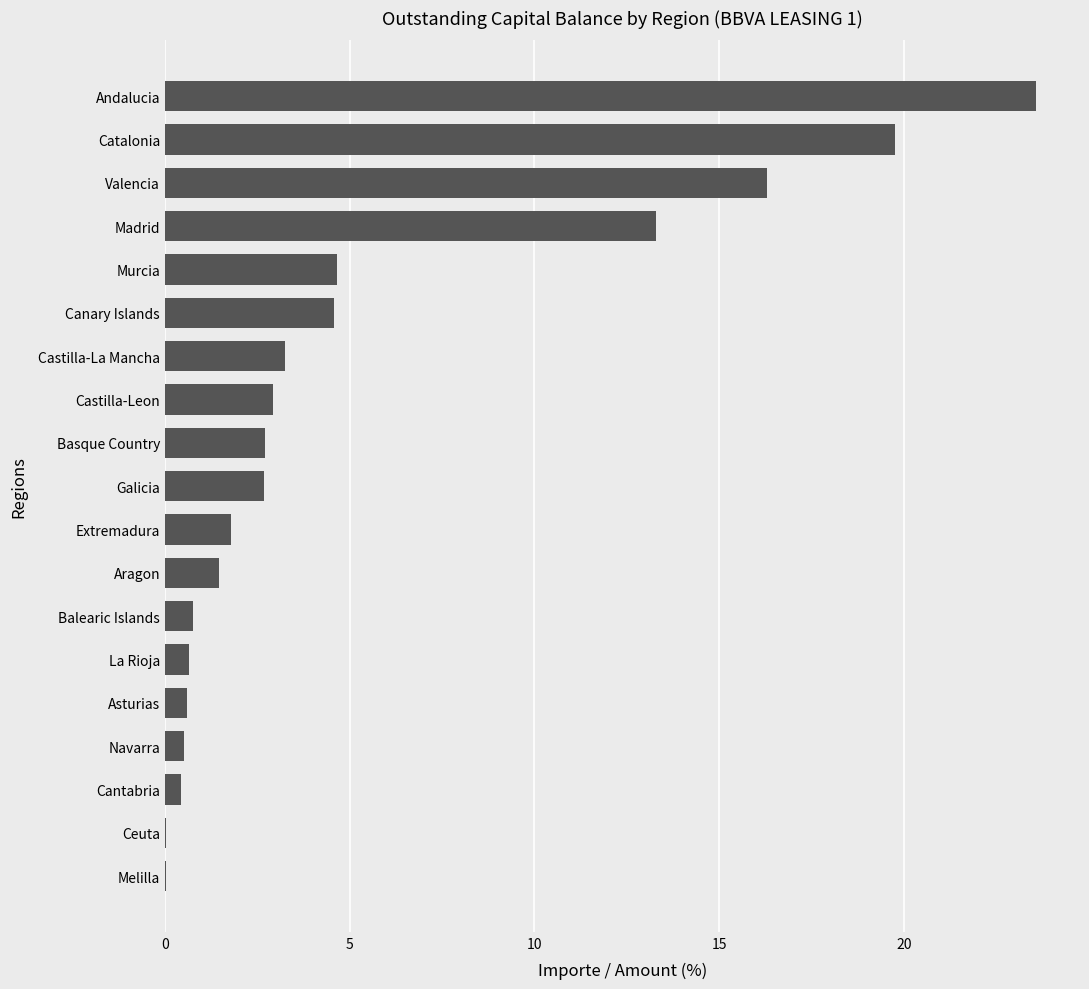

What is the sum of all values?

100.0